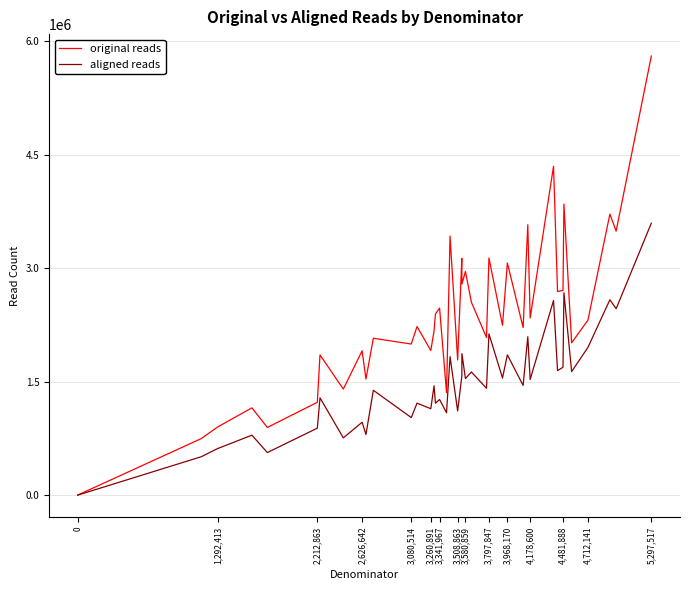

Which series has the largest range (max minus min)?

original reads